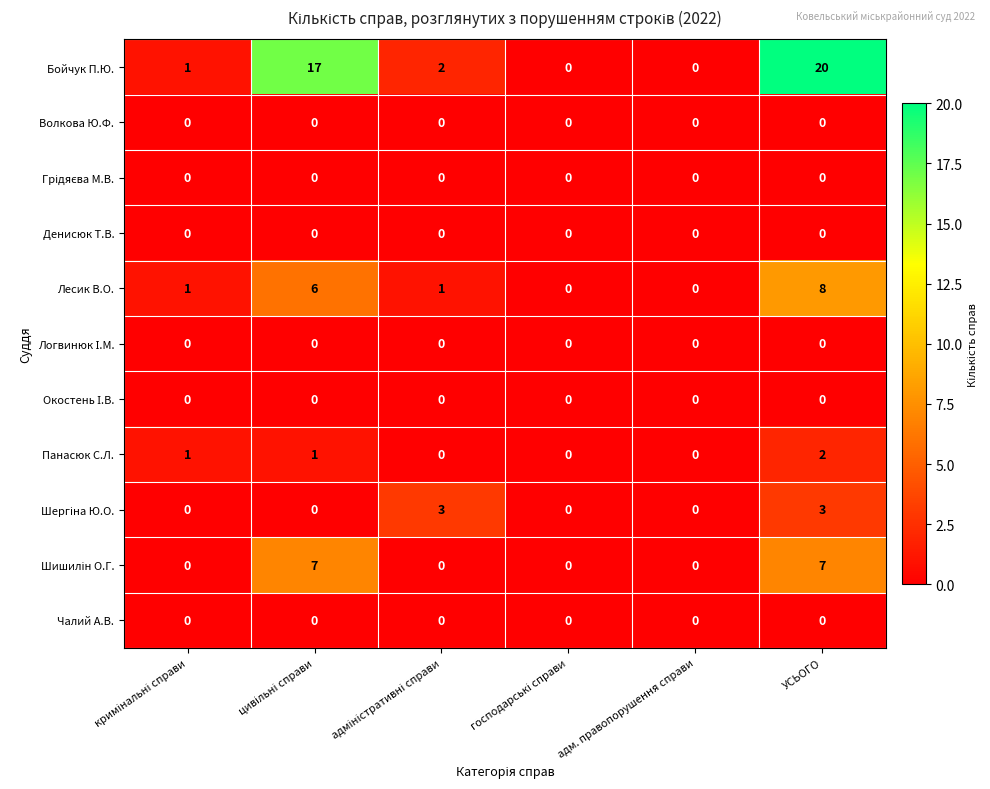

Which series has the largest range (max minus min)?

Бойчук П.Ю.